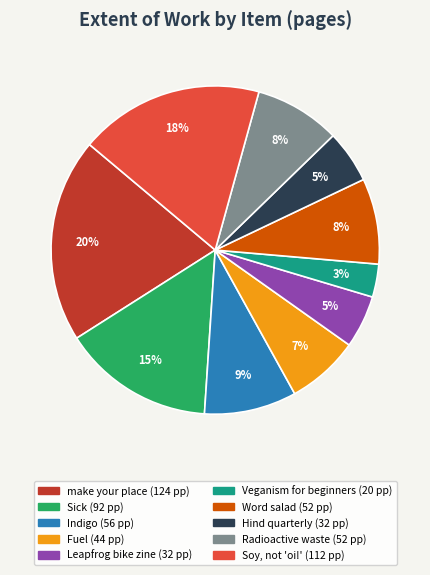

Is there a majority slice in this chart?

No